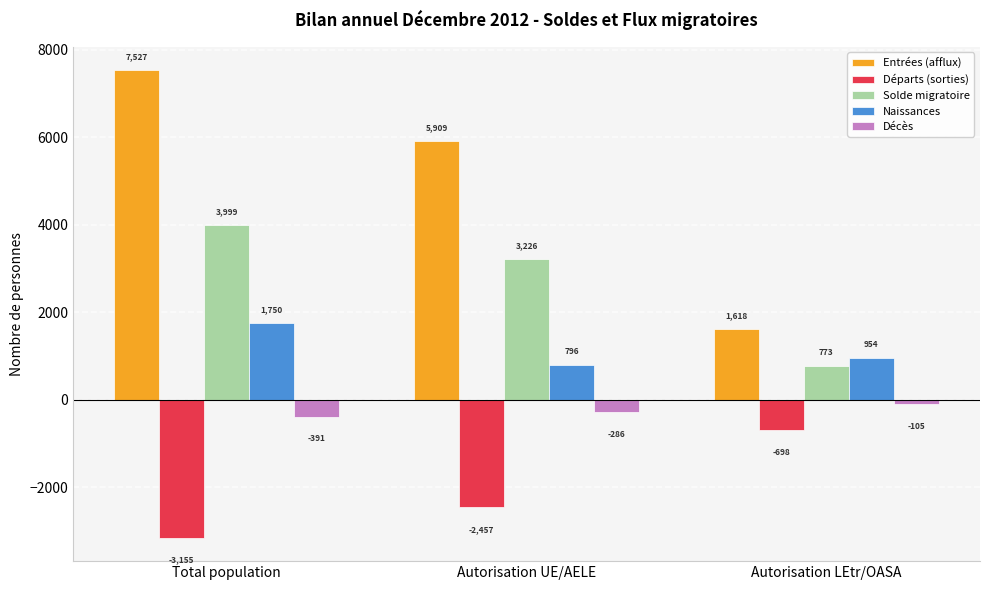

How many bars are there in total?

15